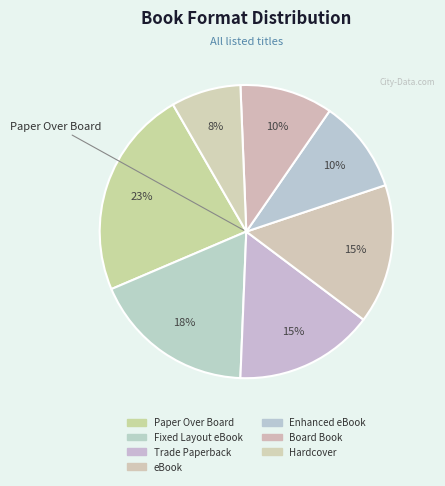

True or false: Hardcover accounts for 1% of the total.

False